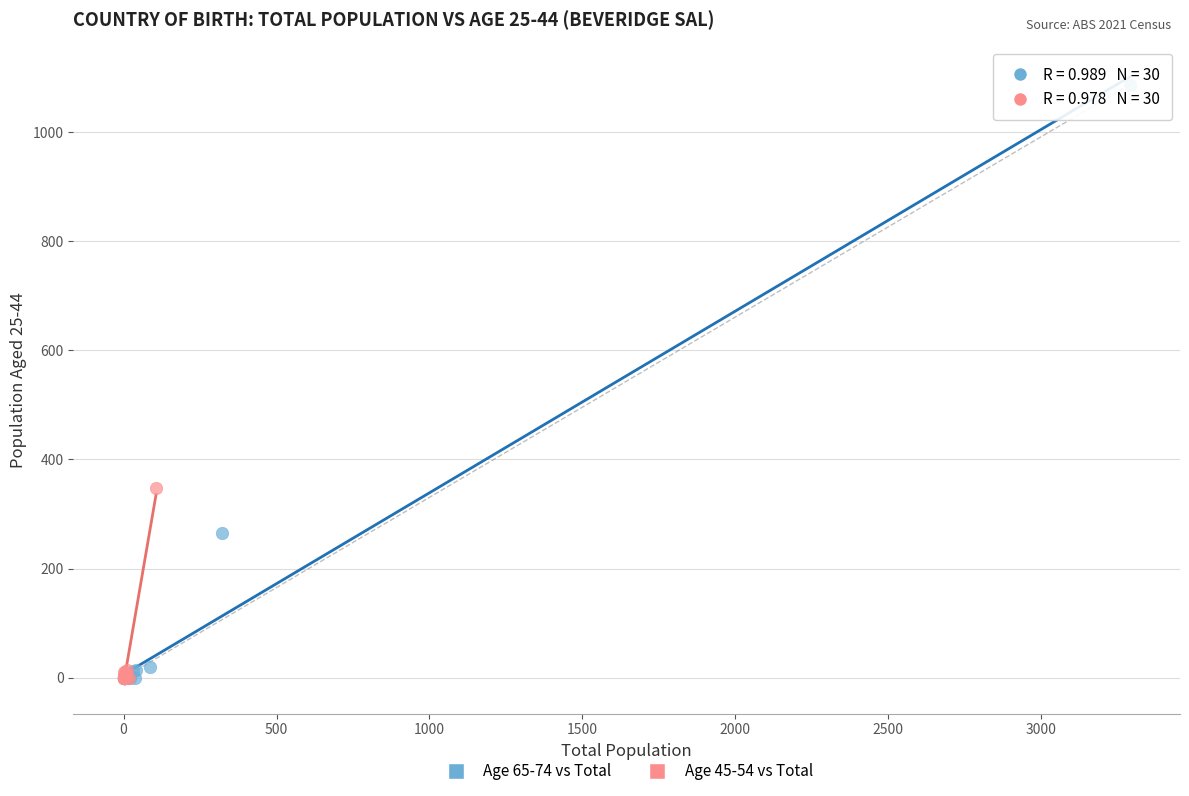

Which series reaches the maximum Y coordinate?

Age 65-74 vs Total